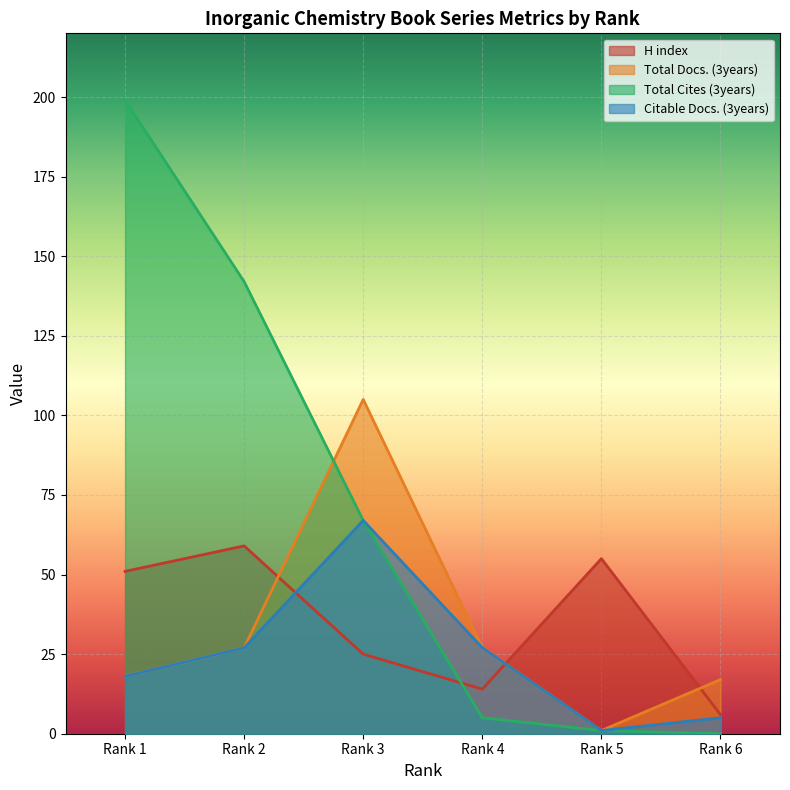

Which series has the largest range (max minus min)?

Total Cites (3years)